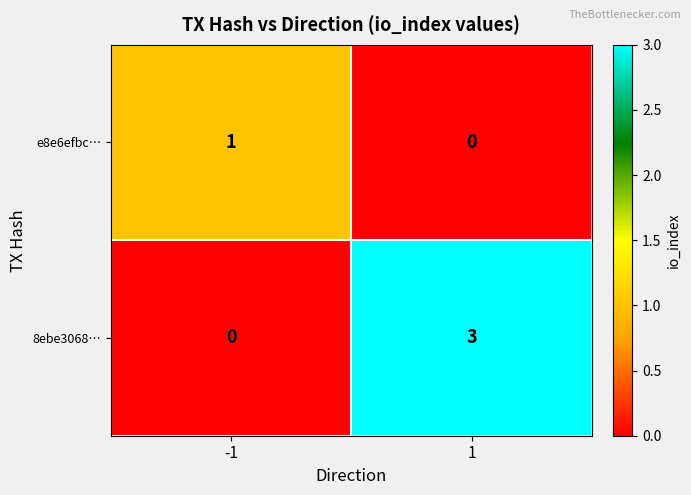

What is the sum of the 8ebe3068… values at -1 and 1?

3